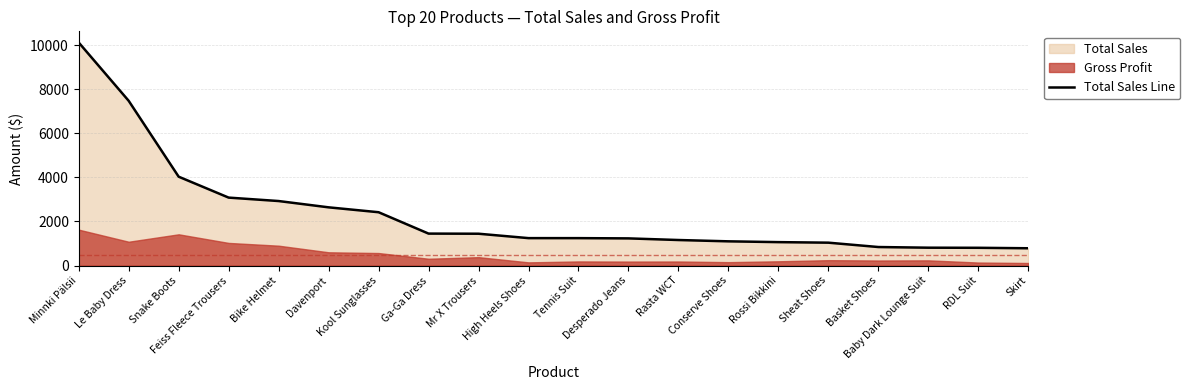

The chart shows a value of 573.2 at Sheat Shoes. True or false?

False